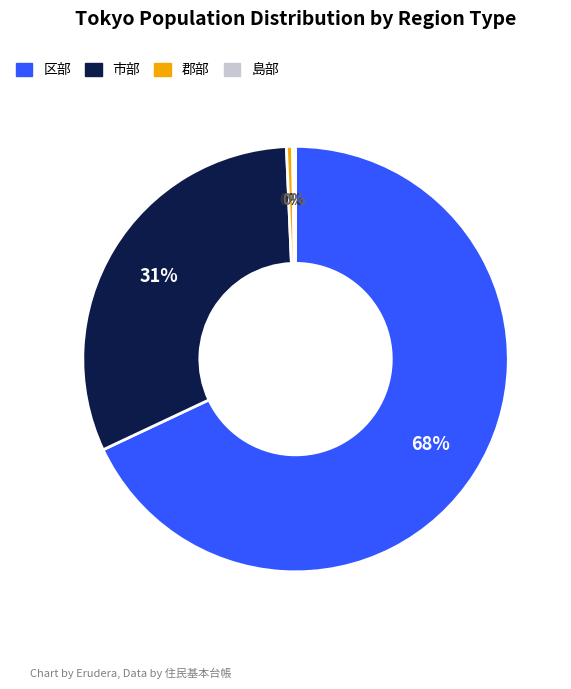

To the nearest percent, what is the average slice percentage?

25%